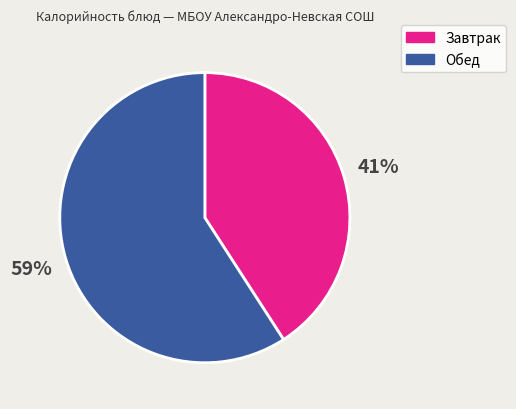

Does any single category account for the majority?

Yes